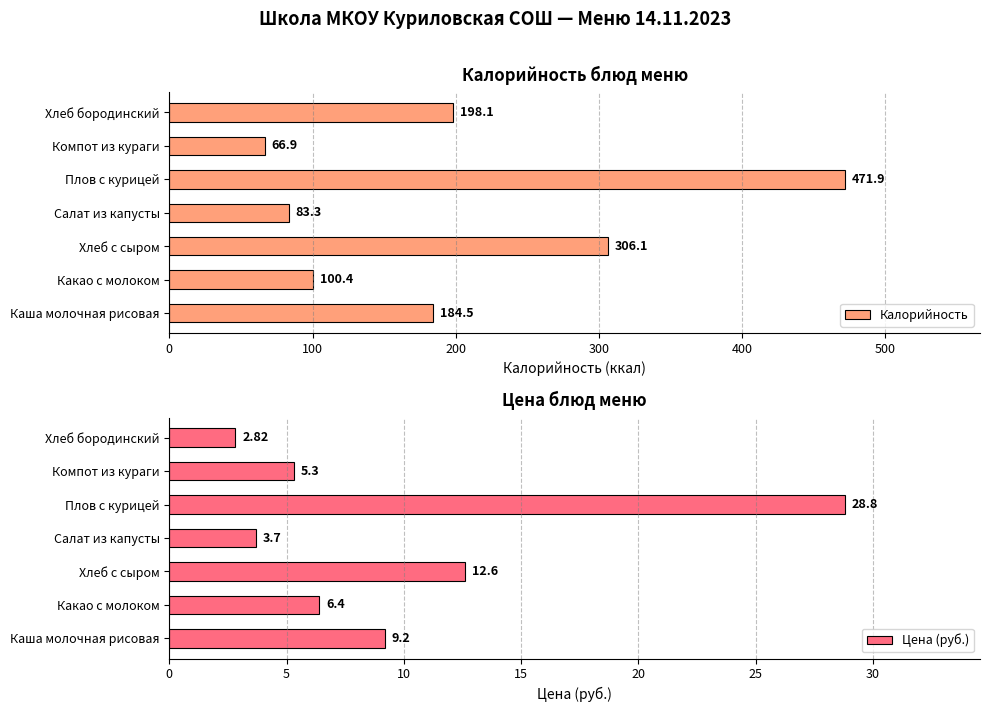

The value of Калорийность at Хлеб бородинский is 321.4. True or false?

False